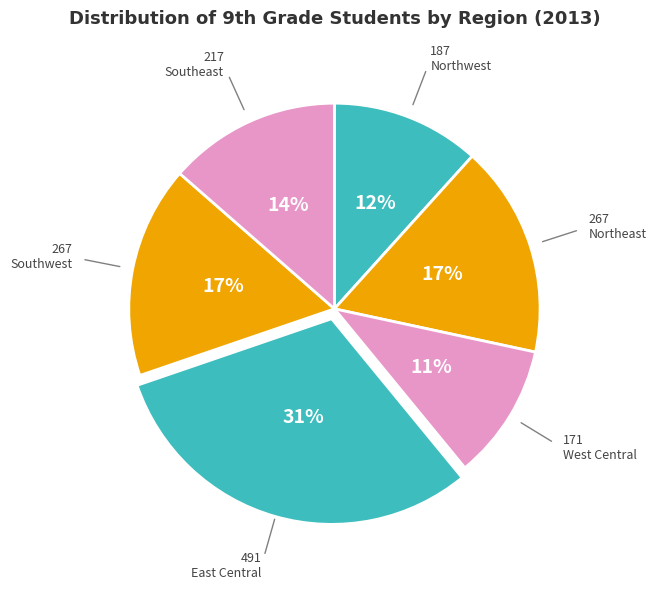

Is there any slice that represents more than half of the pie?

No